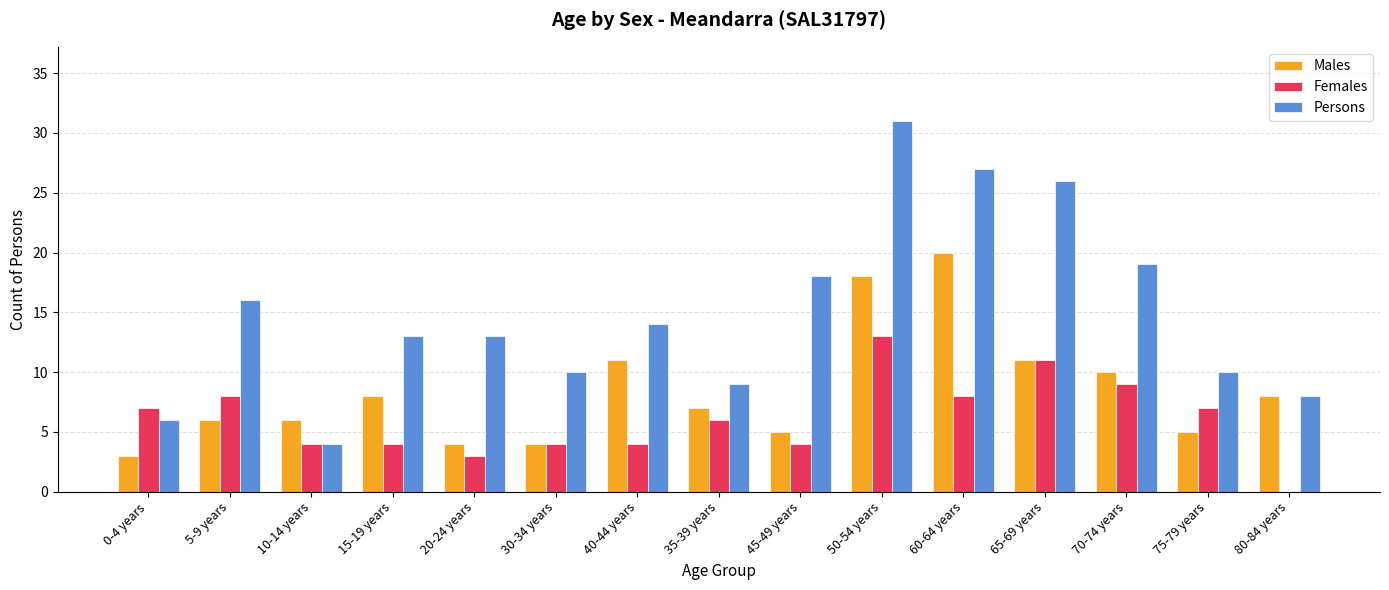

Read the Males value at 10-14 years, to the nearest 5.

5